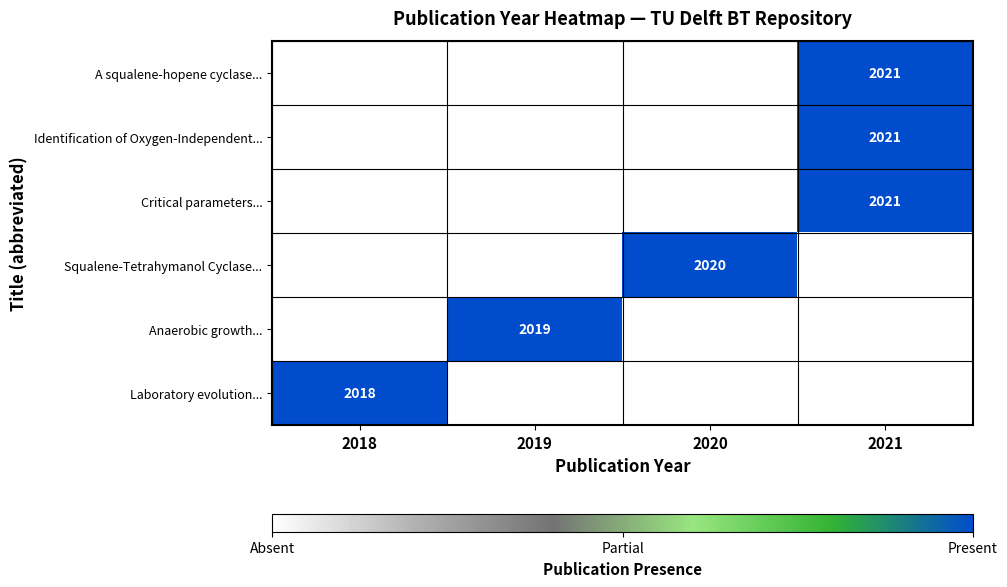

Between 2019 and 2018, which is larger?

2019